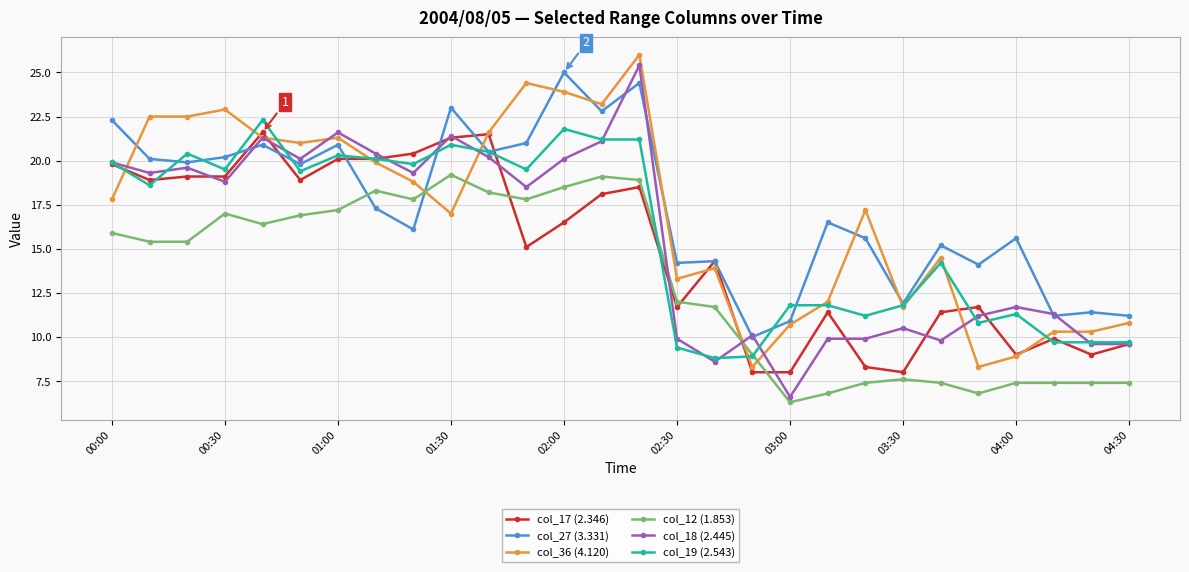

True or false: col_12 (1.853) and col_27 (3.331) intersect in this chart.

True